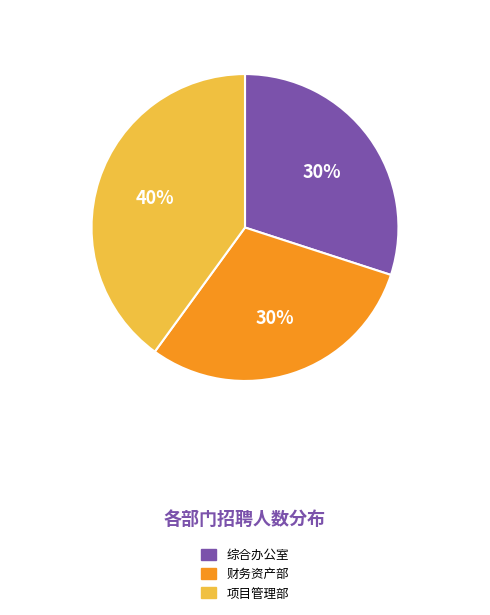

Do 综合办公室 and 财务资产部 together represent more than half of the pie?

Yes